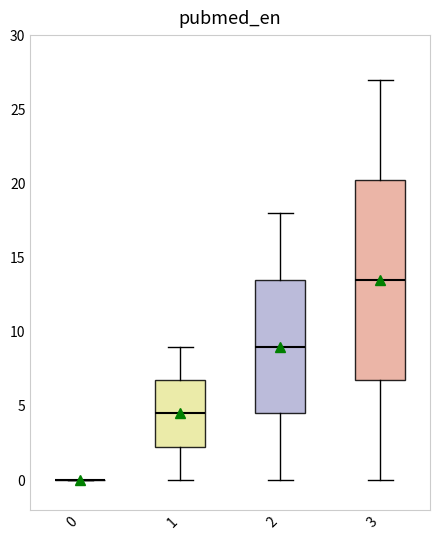

Reading left to right, read every box against the y-axis: the position of its median line, the range the box covers, and the ends of its whiskers. The values are not printed on the chart, so give them approximately, as read against the axis.

0: box collapsed to a line at 0.0, whiskers 0.0 to 0.0
1: median 4.5, box 2.5 to 7.0, whiskers 0.0 to 9.0
2: median 9.0, box 4.5 to 13.5, whiskers 0.0 to 18.0
3: median 13.5, box 7.0 to 20.5, whiskers 0.0 to 27.0